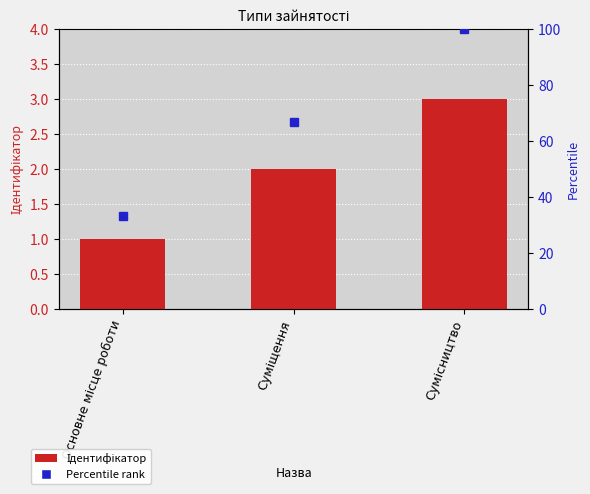

The chart shows a value of 3 at Сумісництво. True or false?

True